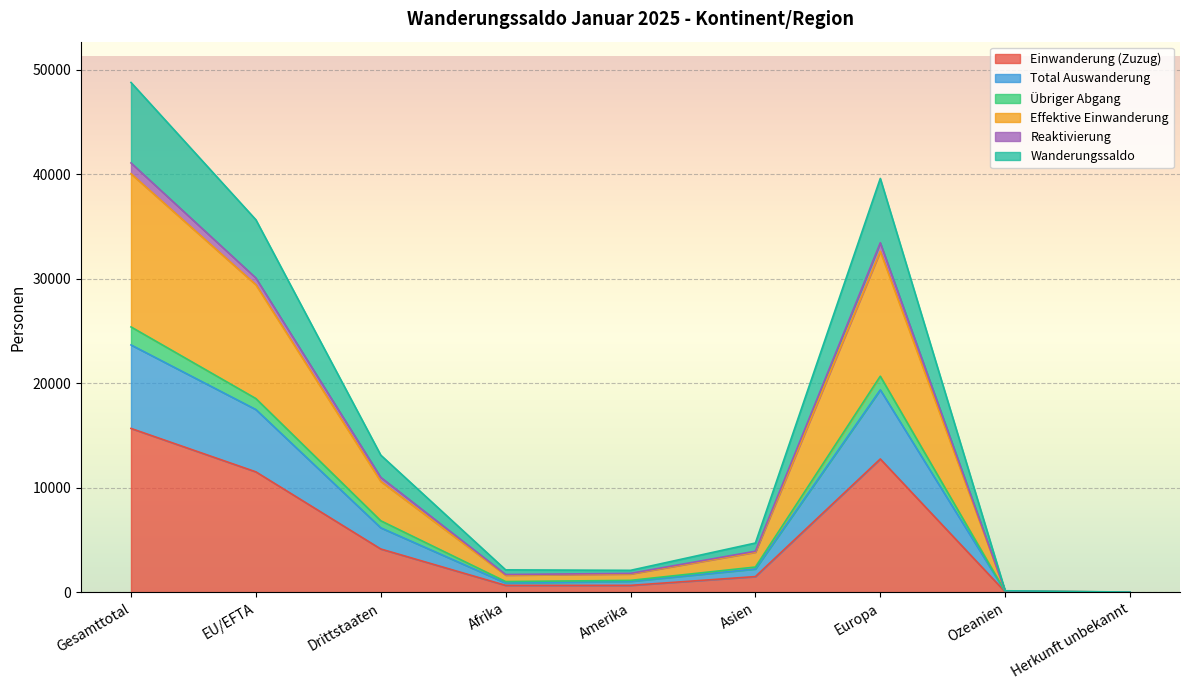

Where is Reaktivierung nearest to the value 24411?

EU/EFTA